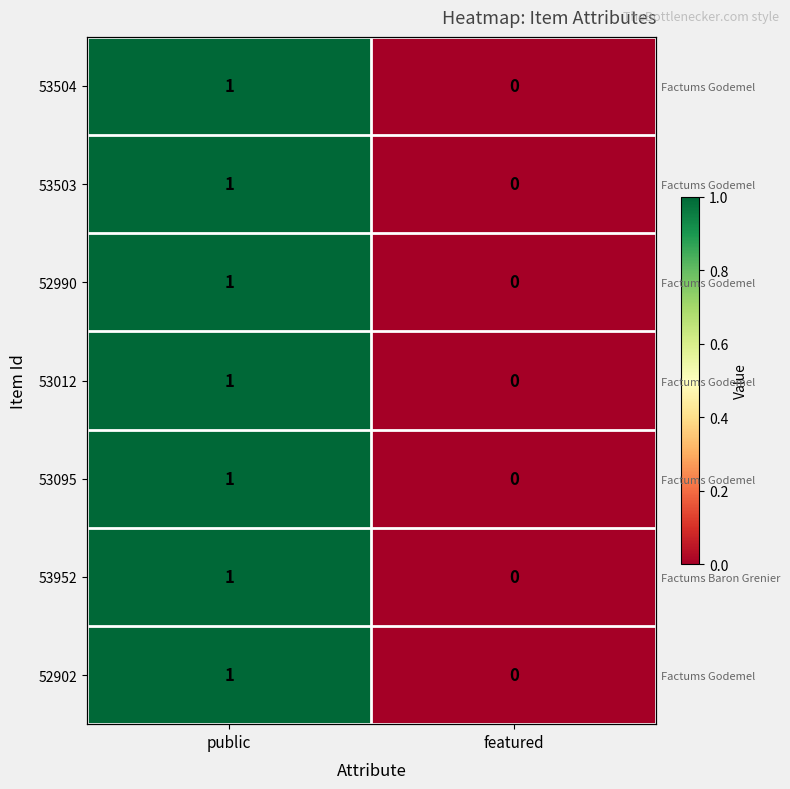

At which label does 52990 reach its minimum?

featured